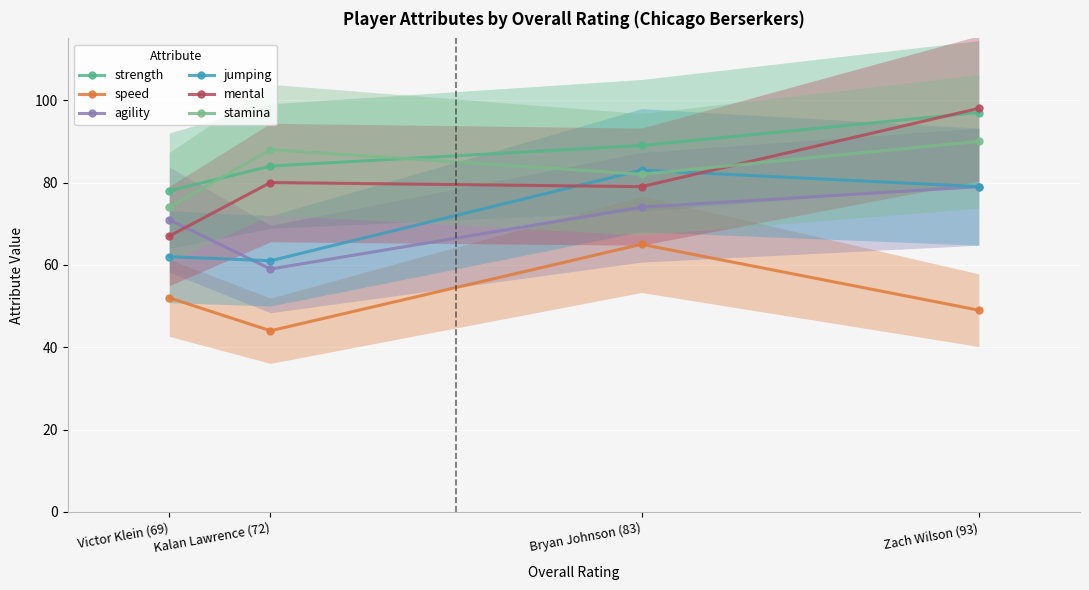

After their last crossing, which series has the higher values: jumping or agility?

jumping